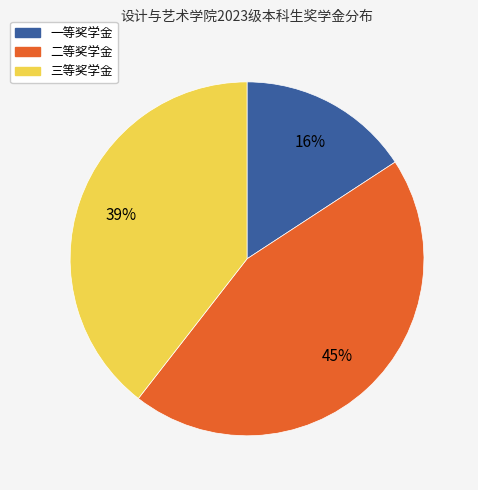

To the nearest percent, what percentage of the pie is 三等奖学金?

39%